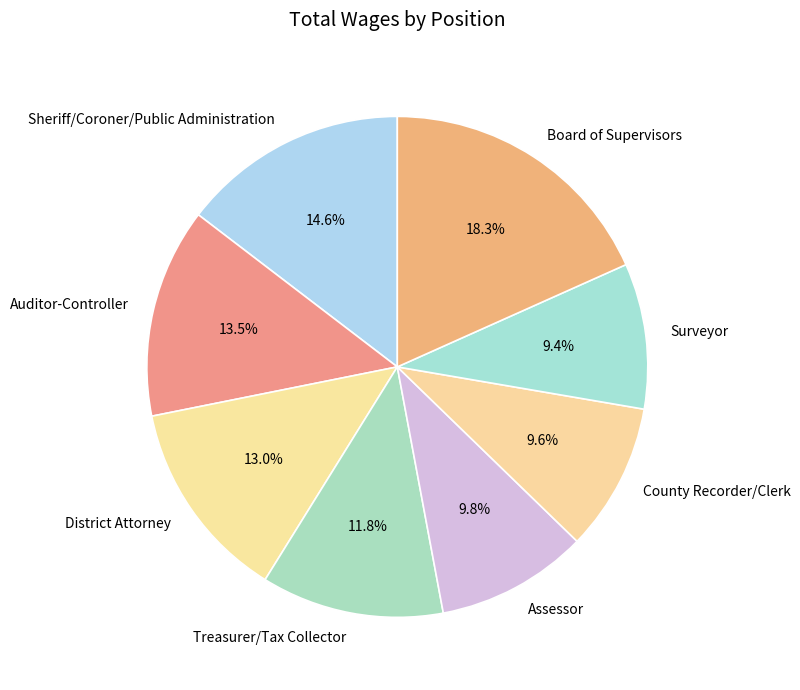

Which has a higher value, Sheriff/Coroner/Public Administration or Board of Supervisors?

Board of Supervisors